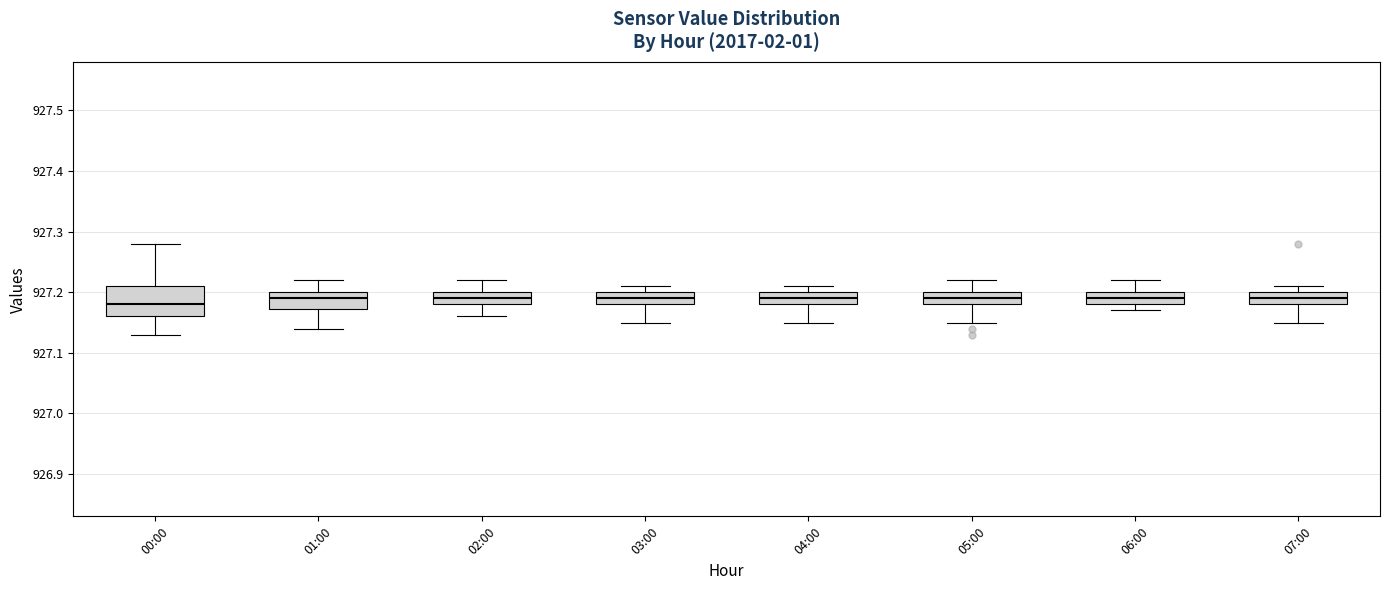

Where is the upper edge of the box for 01:00 on the y-axis? The values are not printed on the chart, so give them approximately, as read against the axis.

927.20